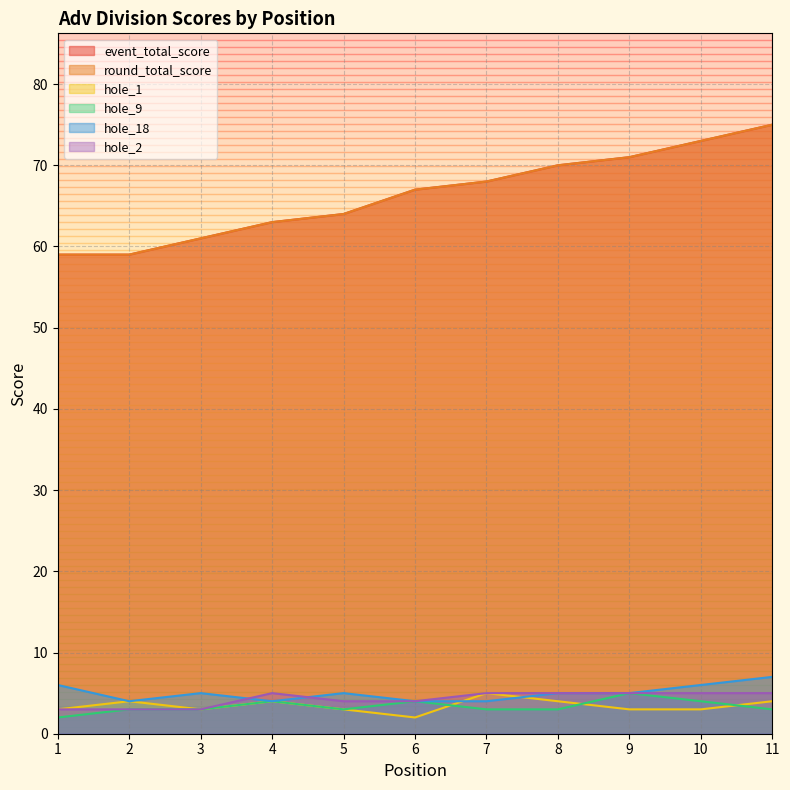

Where is the first local maximum for hole_1?

2